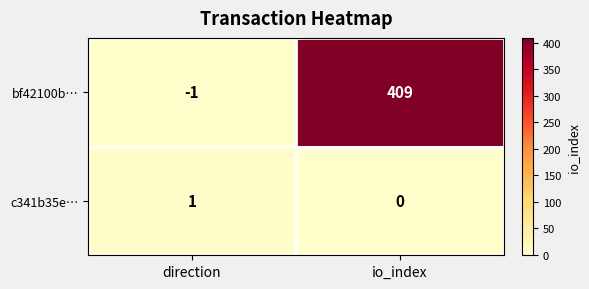

Reading left to right, transcribe all the data shown in this chart.

bf42100b…: -1	409
c341b35e…: 1	0